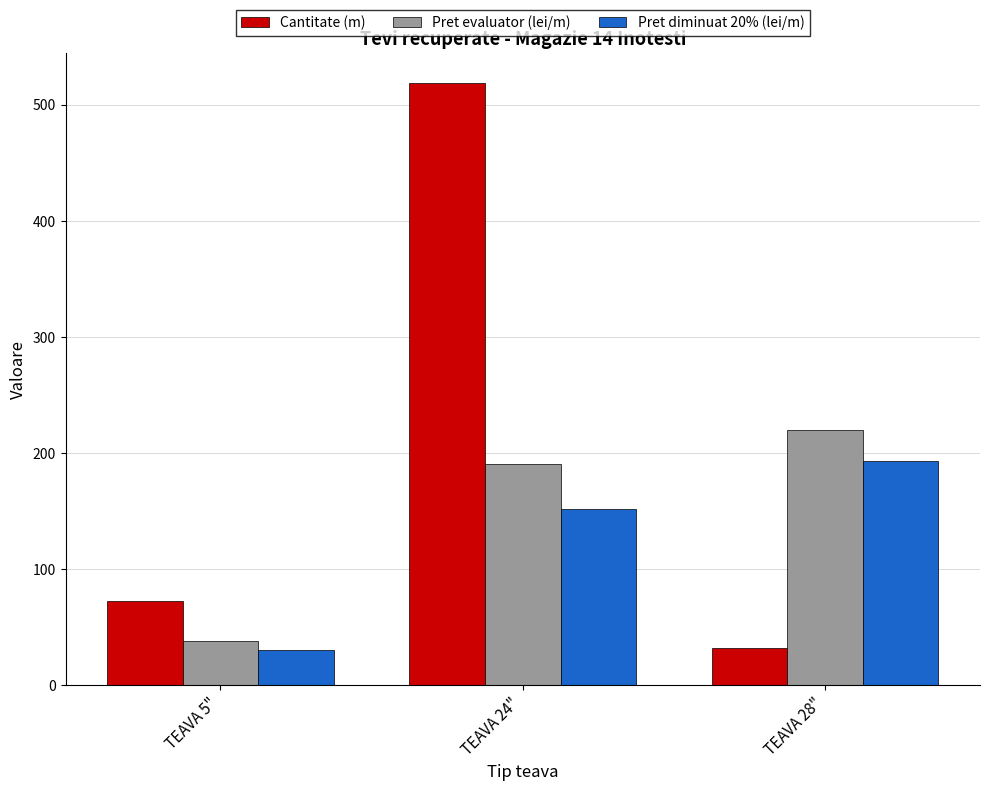

How many groups of bars are there?

3